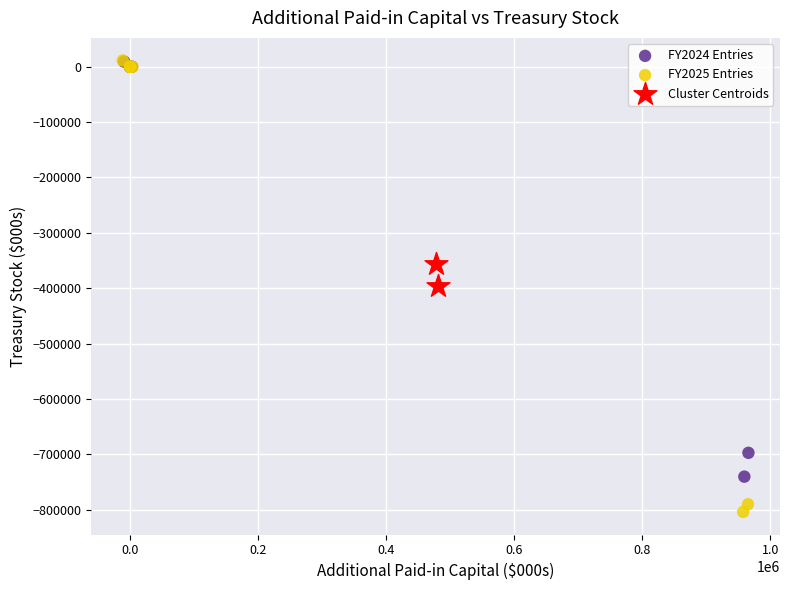

What are all the series names shown in the legend?

FY2024 Entries, FY2025 Entries, Cluster Centroids